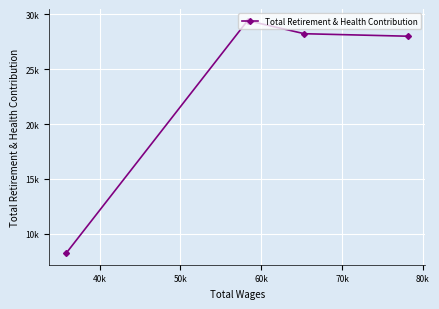

How many lines are shown in the chart?

1